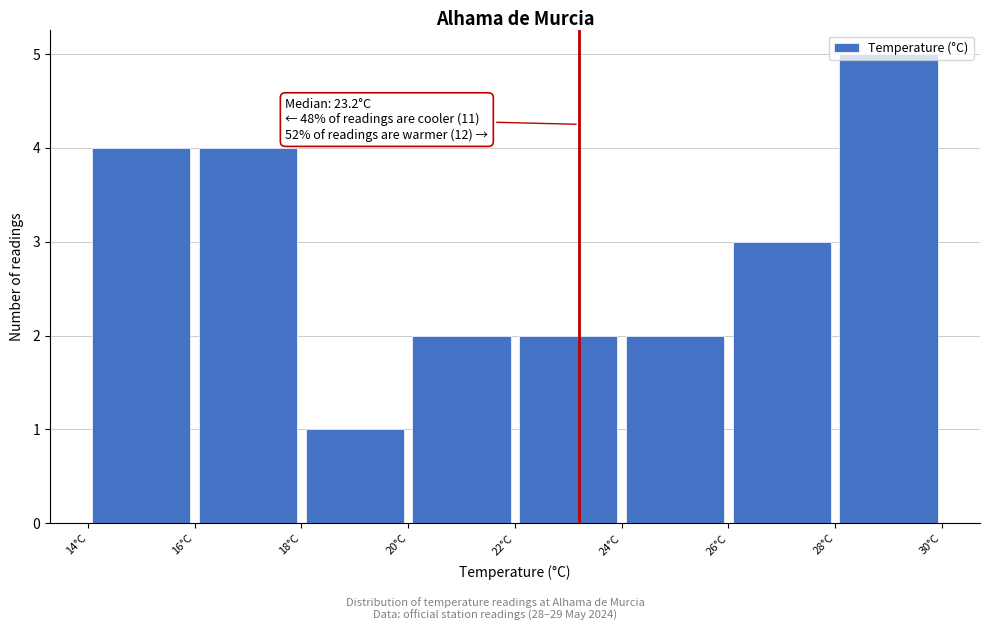

Over which range of the x-axis is the bar tallest?

28 to 30